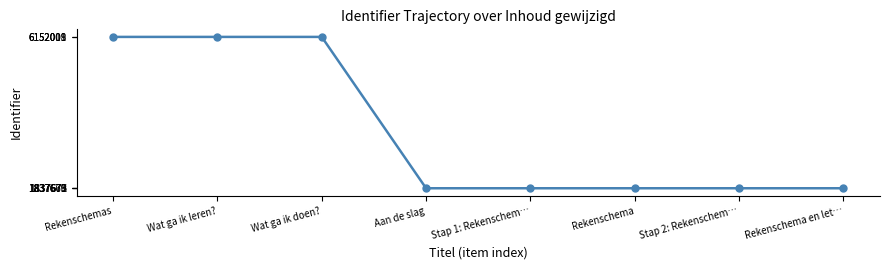

Which has a higher value, Stap 2: Rekenschem… or Wat ga ik doen??

Wat ga ik doen?